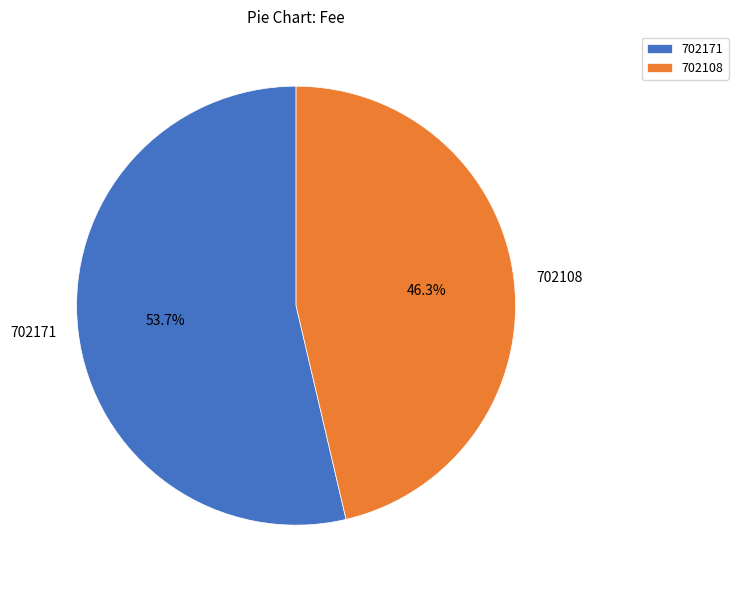

What percentage is the 702108 slice, to the nearest percent?

46%